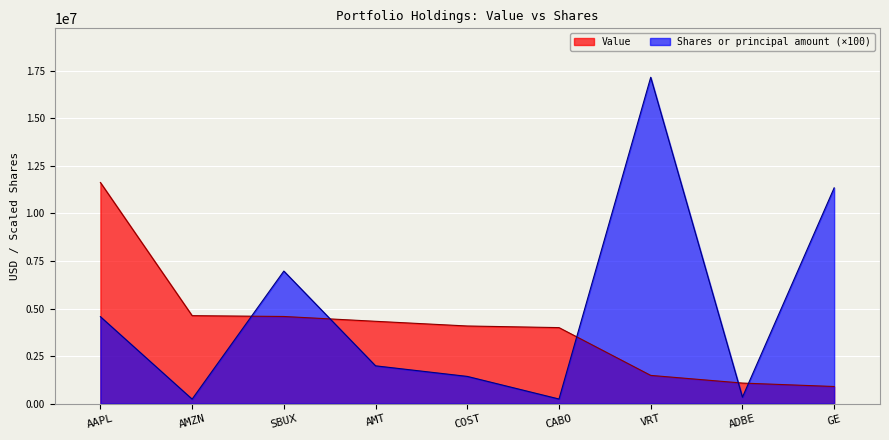

How many values in the Value series exceed 4083000?

4